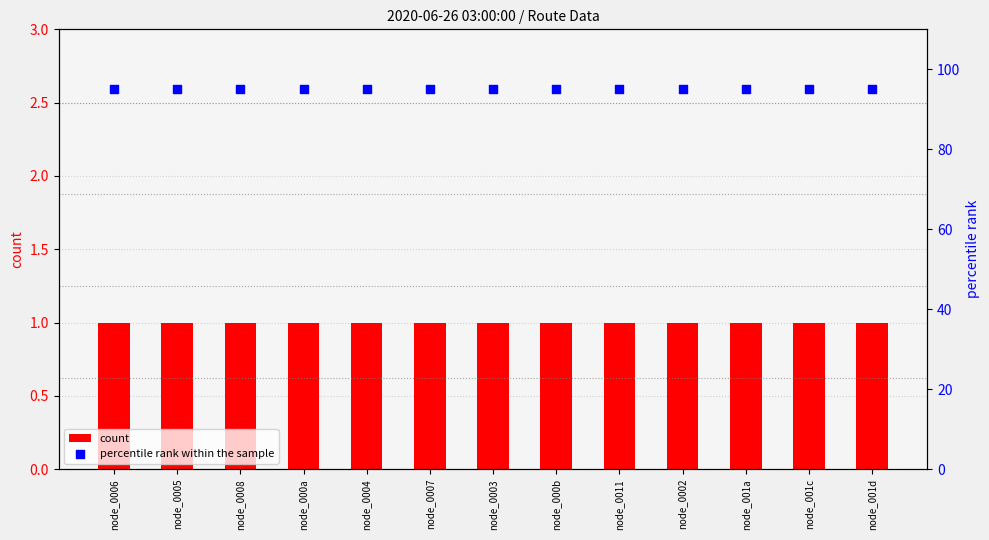

What is the total value across all series at node_000a?

96